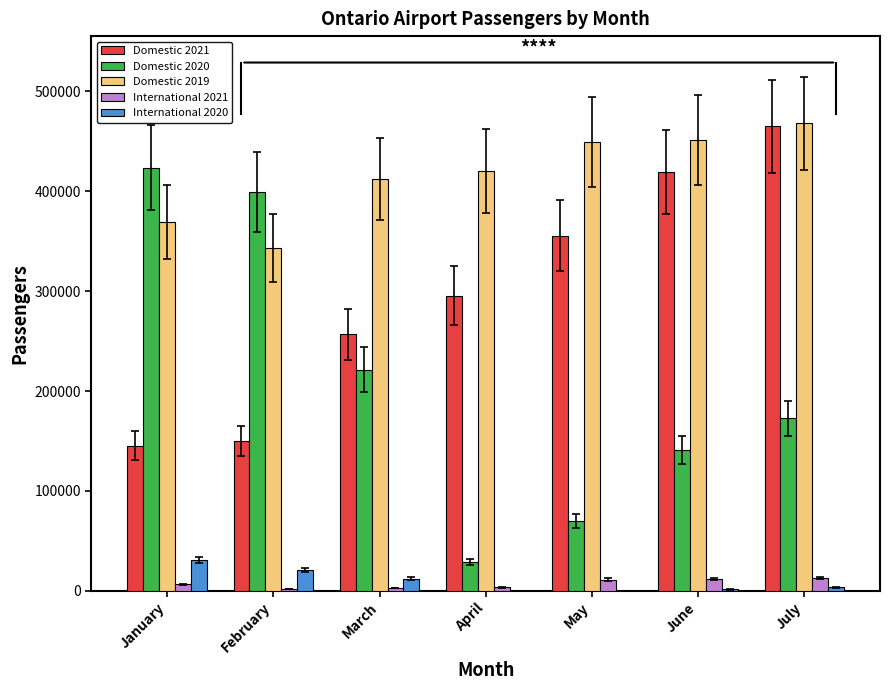

Is the value of International 2020 at April greater than the value of Domestic 2021 at June?

No